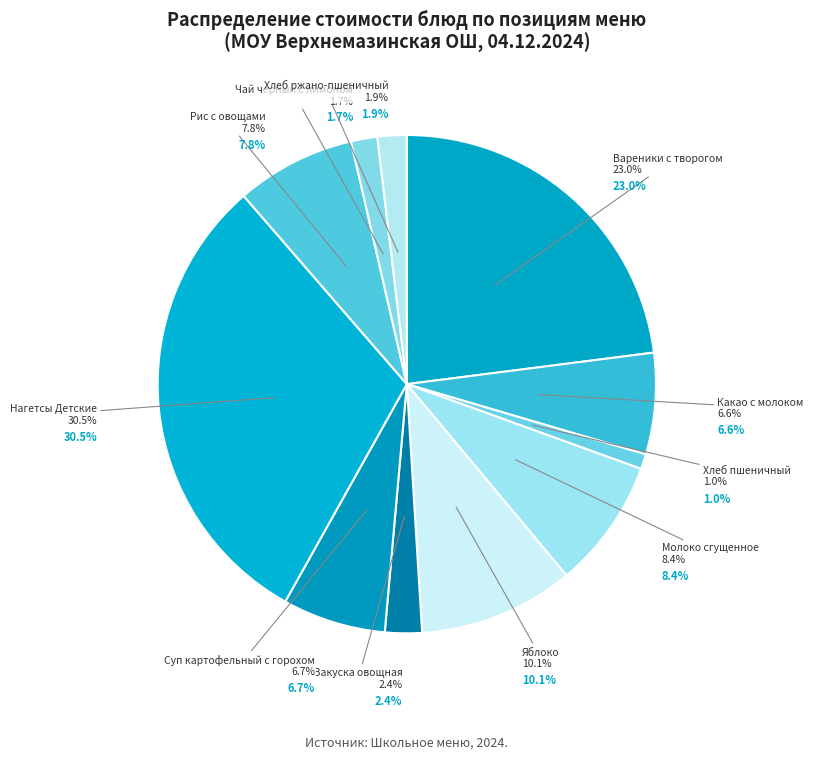

Combined, do Яблоко and Хлеб ржано-пшеничный account for over 50%?

No